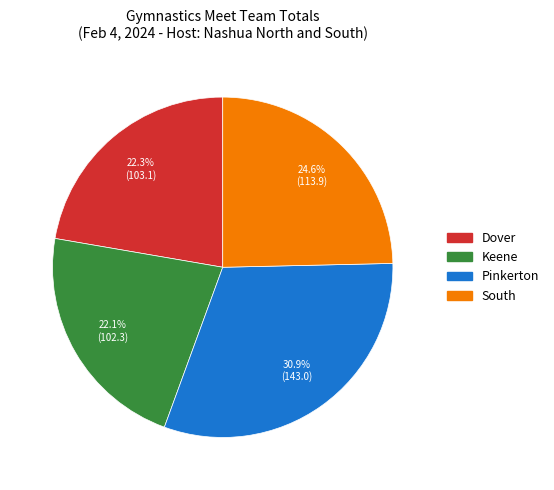

Count the number of slices in the pie.

4